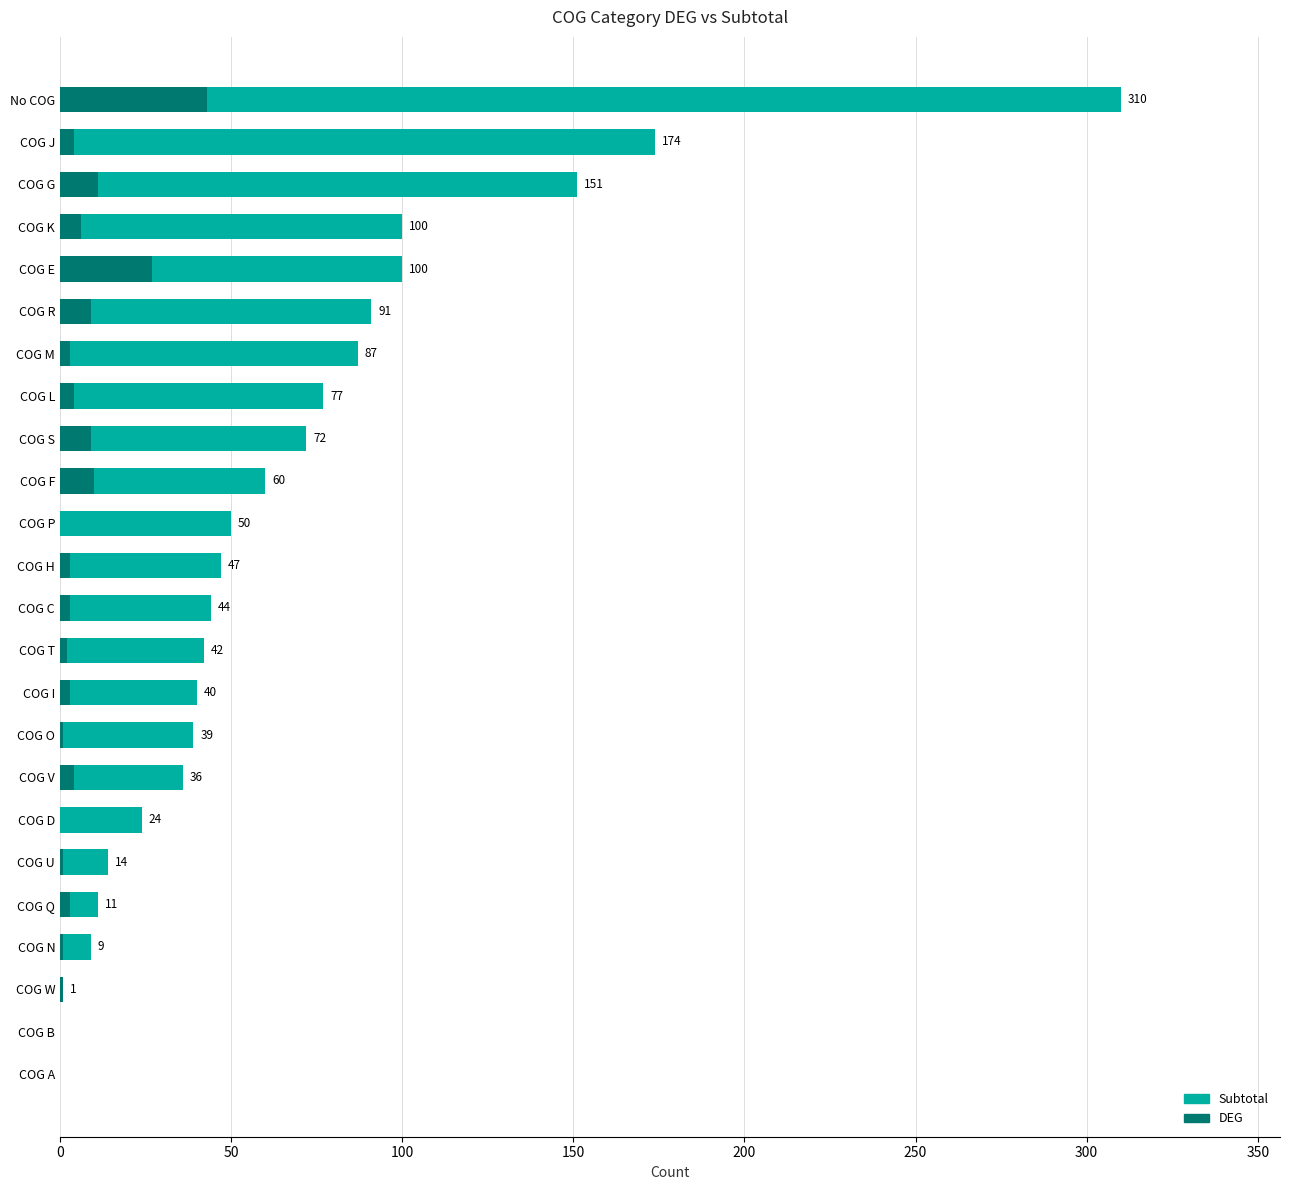

What is the maximum value shown in the chart?

310